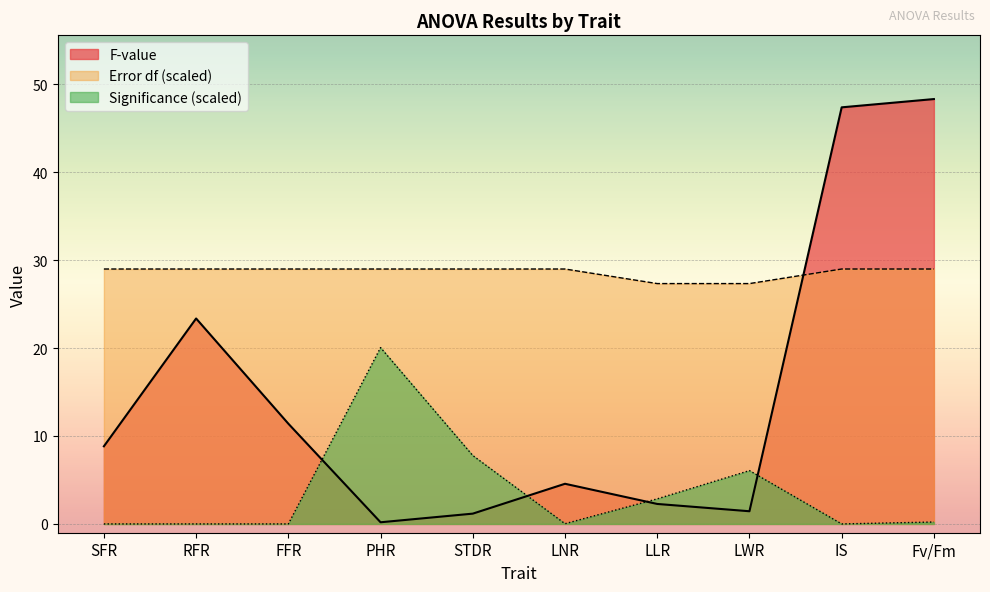

At which label does Error df first exceed 28?

SFR